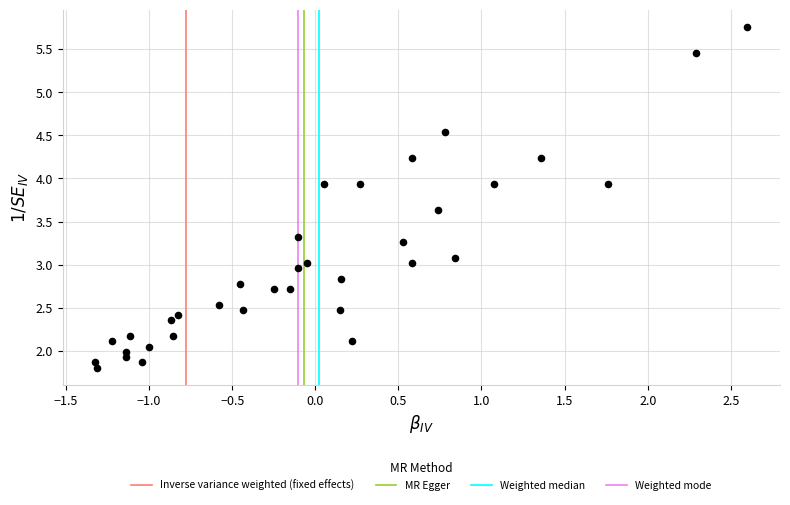

What is the range of Y values (max minus min)?

4.0